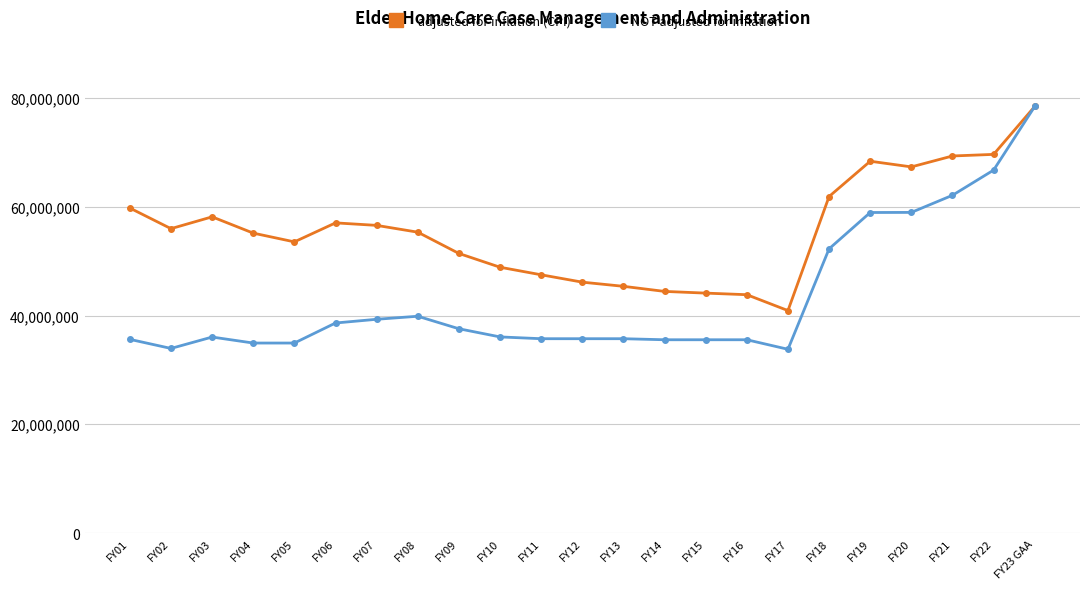

Which category has the highest value across all series?

FY23 GAA